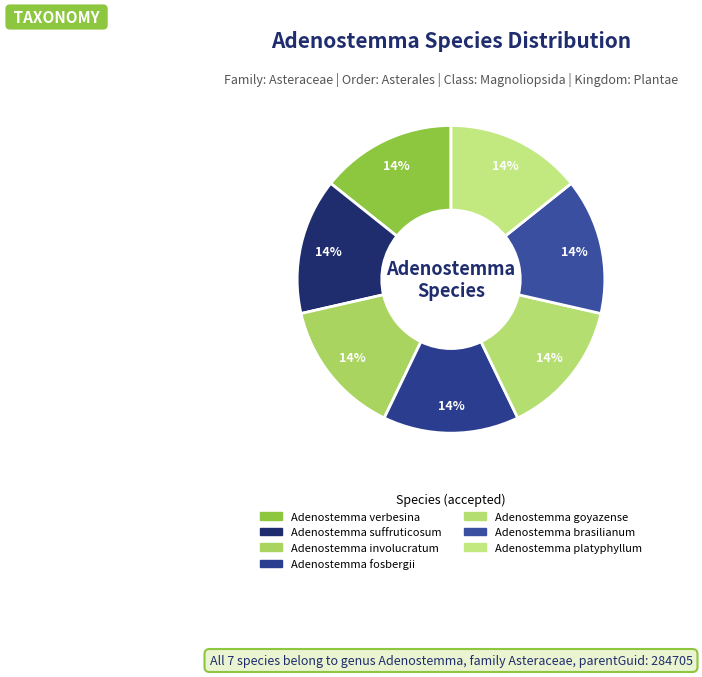

Count the number of slices in the pie.

7